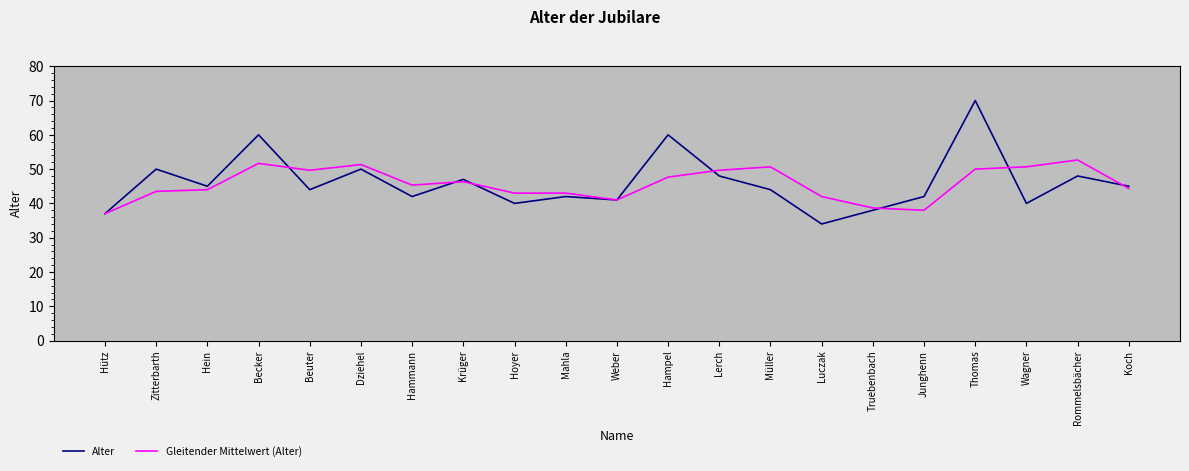

True or false: Alter and Gleitender Mittelwert (Alter) cross at least once.

True